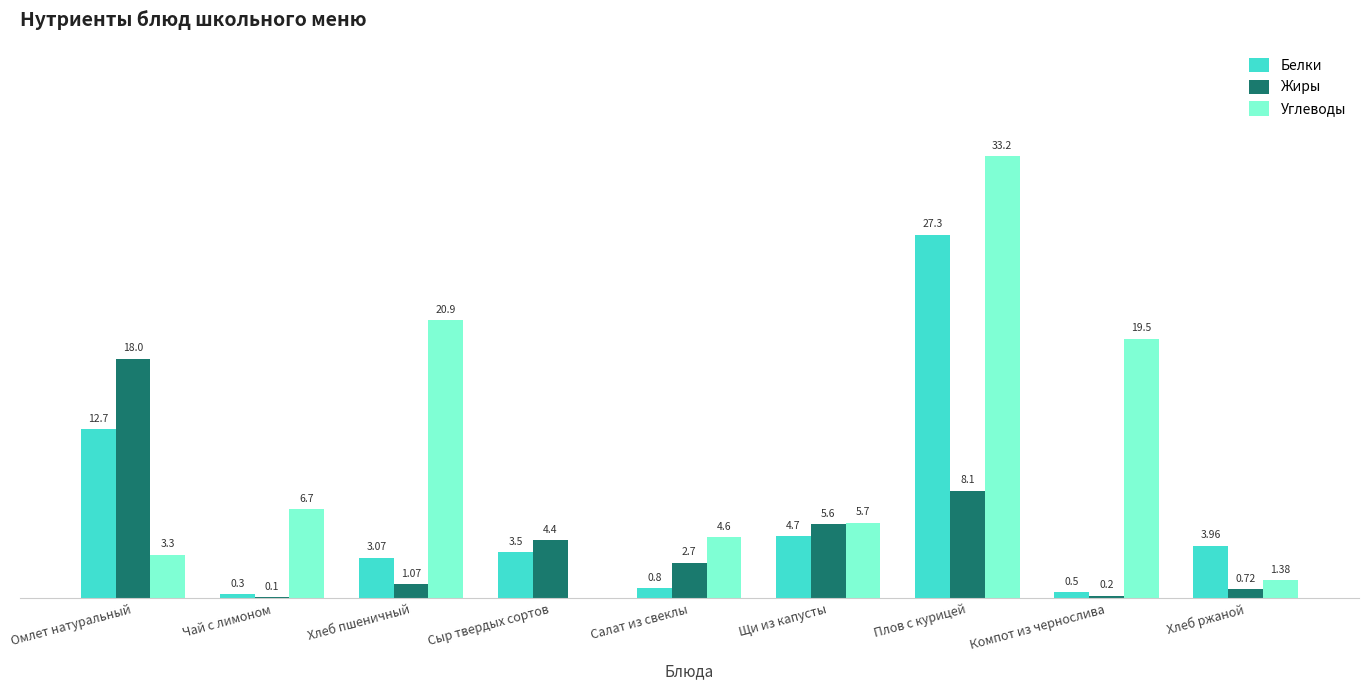

At which category is the sum across all series the highest?

Плов с курицей